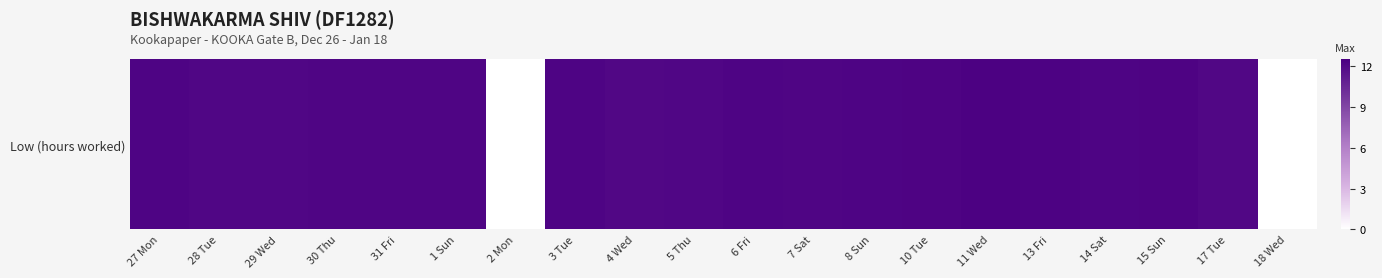

Reading left to right, what are all the values shown in this chart?

12.2	12.1	12.1	12.2	12.2	12.2	0.0	12.2	12.1	12.2	12.2	12.2	12.2	12.3	12.4	12.3	12.2	12.3	12.1	0.0